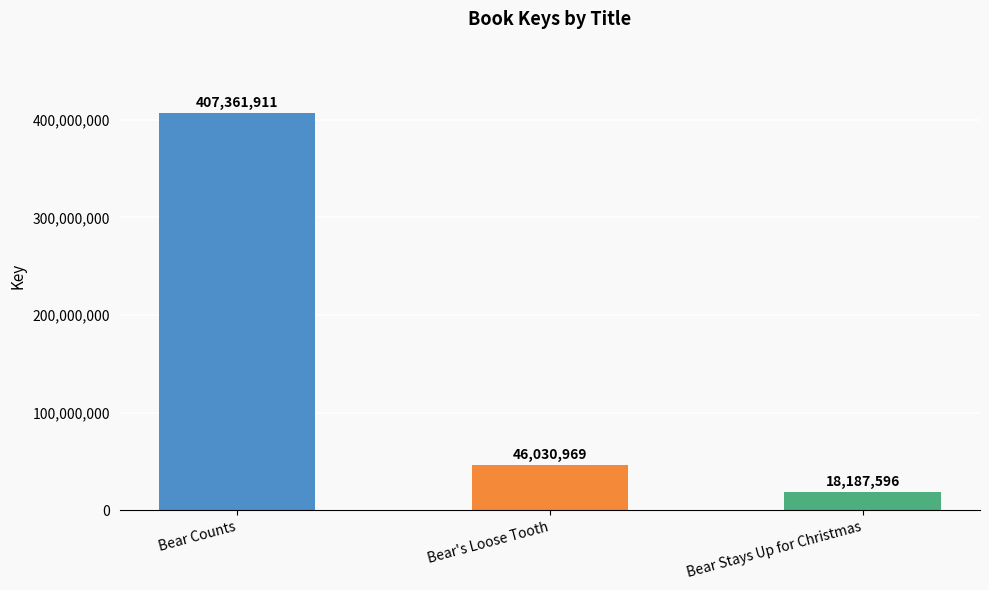

What is the change in value from Bear Counts to Bear Stays Up for Christmas?

-389174315